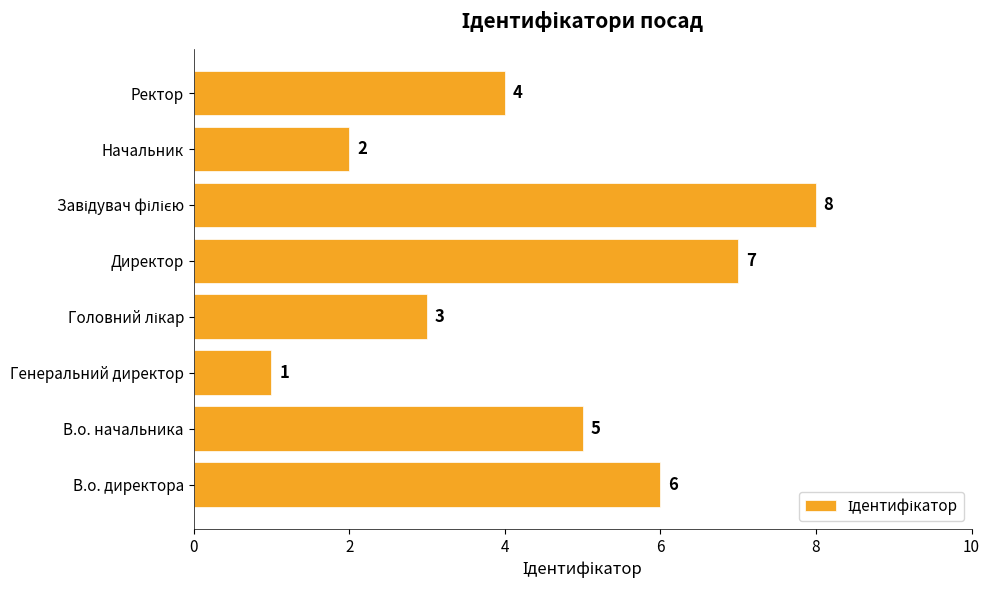

Is it true that the value at В.о. начальника is 7?

False